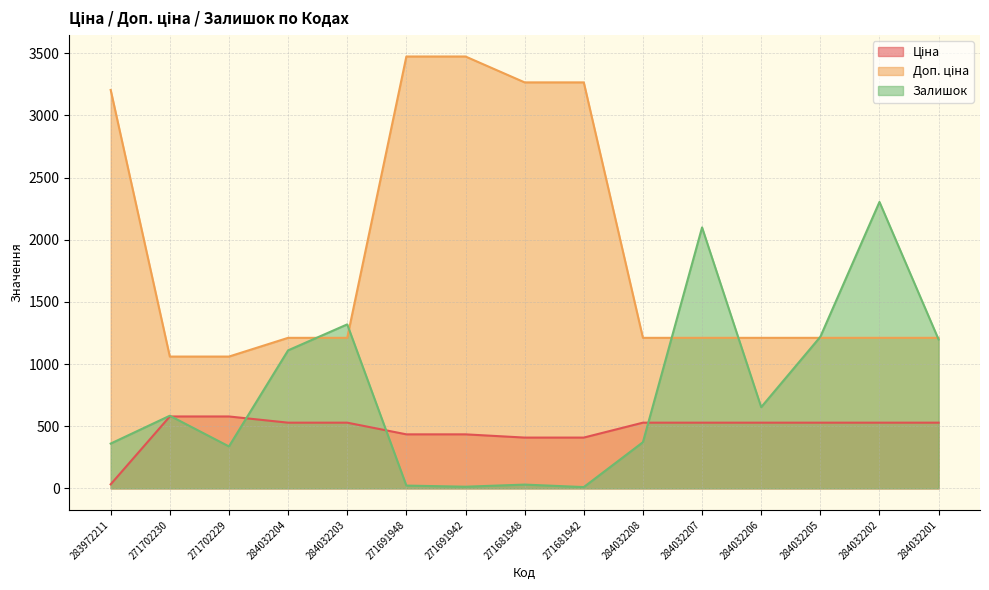

What is the label of the 14th point from the left?

284032202